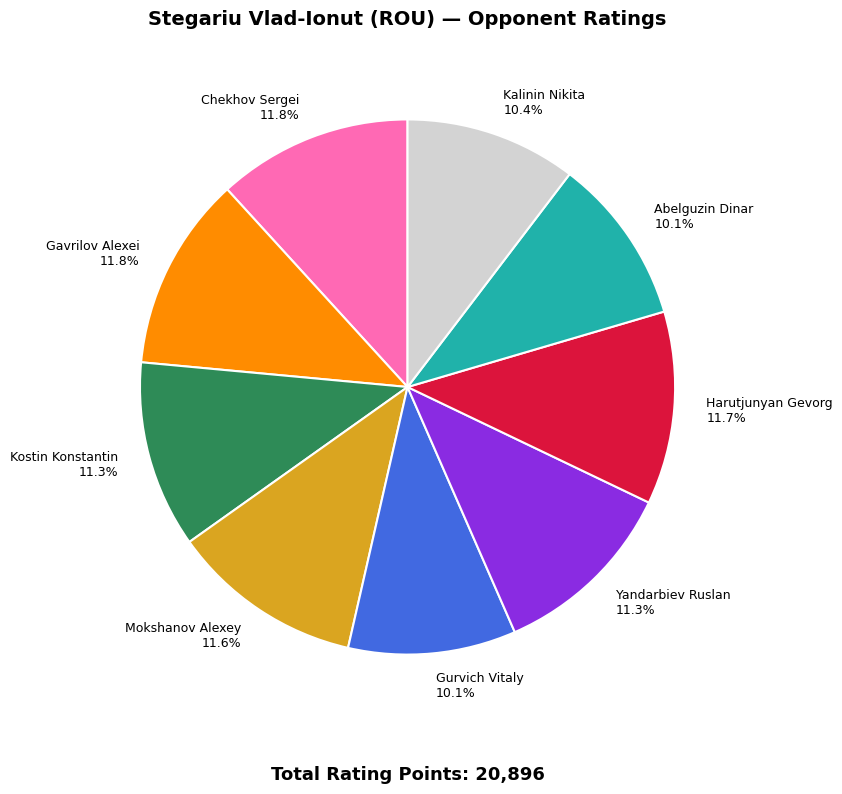

Combined, do Abelguzin Dinar 10.1% and Harutjunyan Gevorg 11.7% account for over 50%?

No